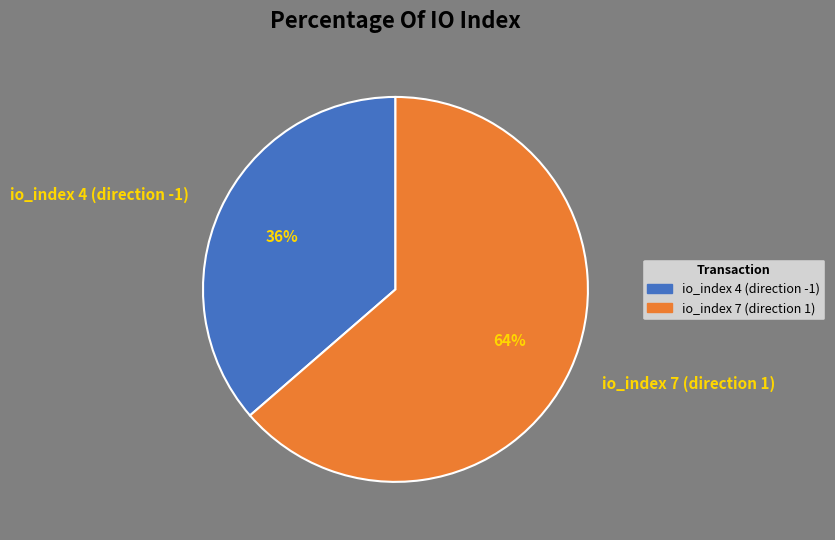

What is the ratio of the value at io_index 4 (direction -1) to the value at io_index 7 (direction 1)?

0.6